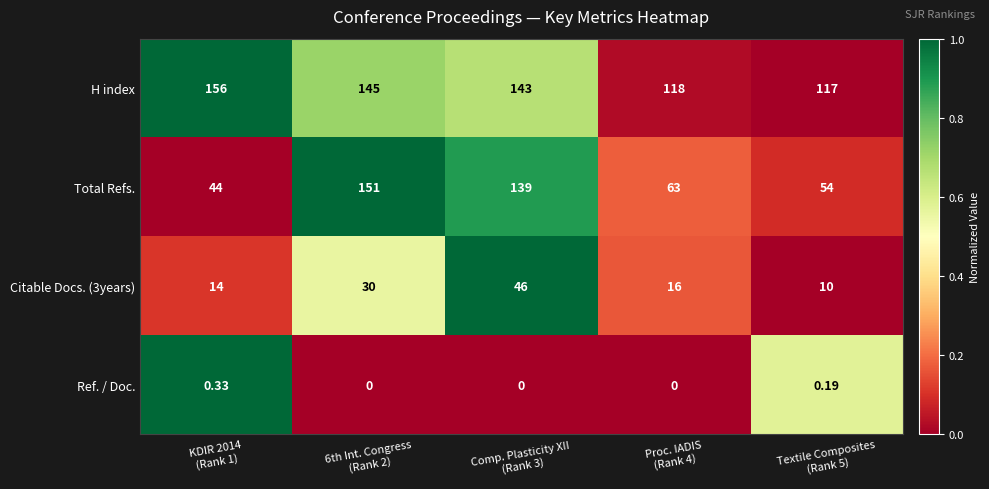

Which series has the largest total across all categories?

H index